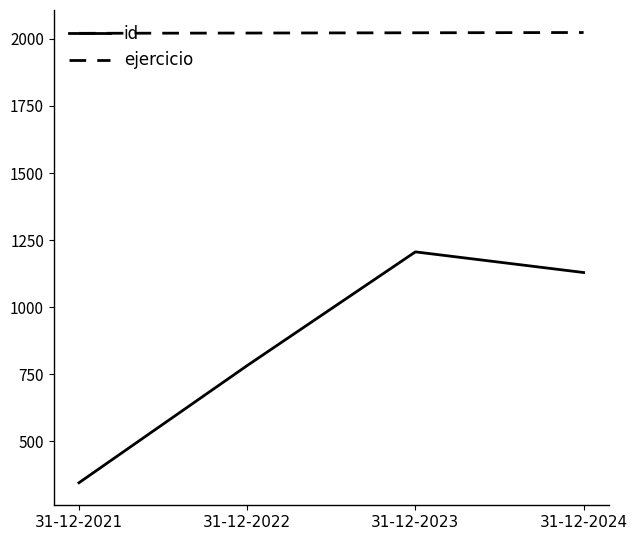

What is the maximum value for id?

1206